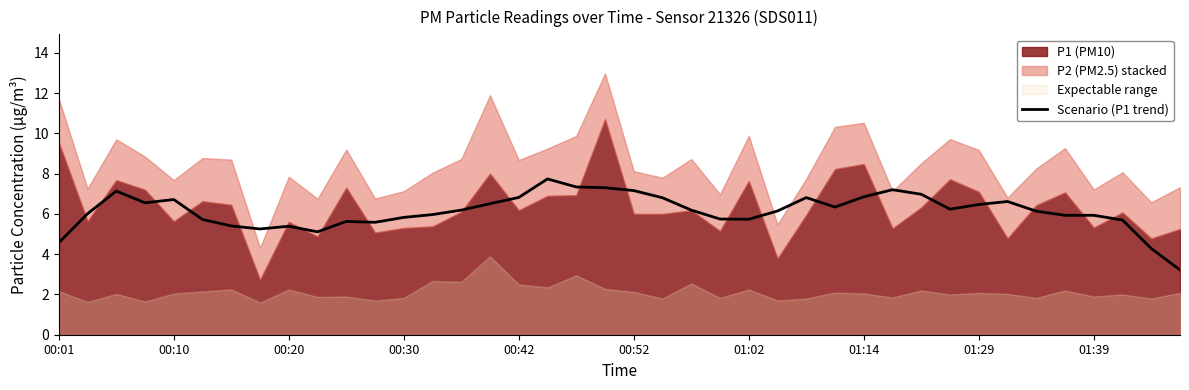

True or false: the data shows 5.7 at 37.

True